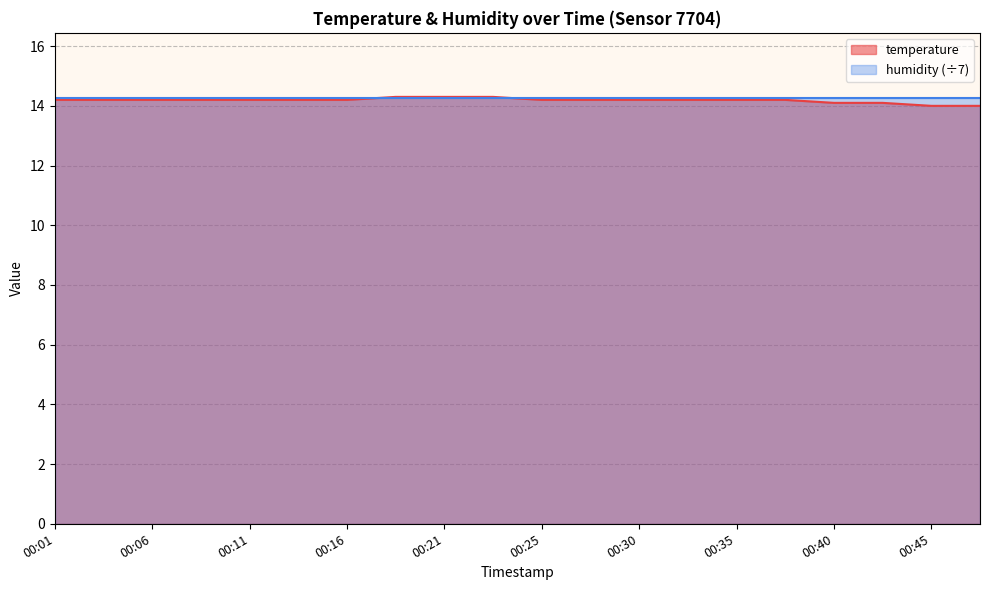

What is the smallest value displayed?

14.0